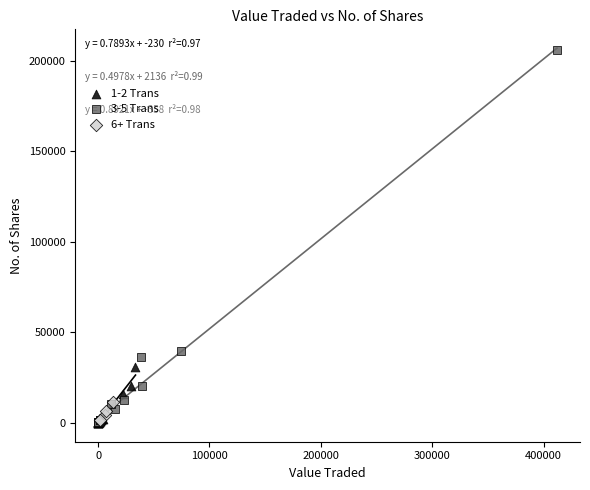

Which series has the widest spread of Y values?

3-5 Trans